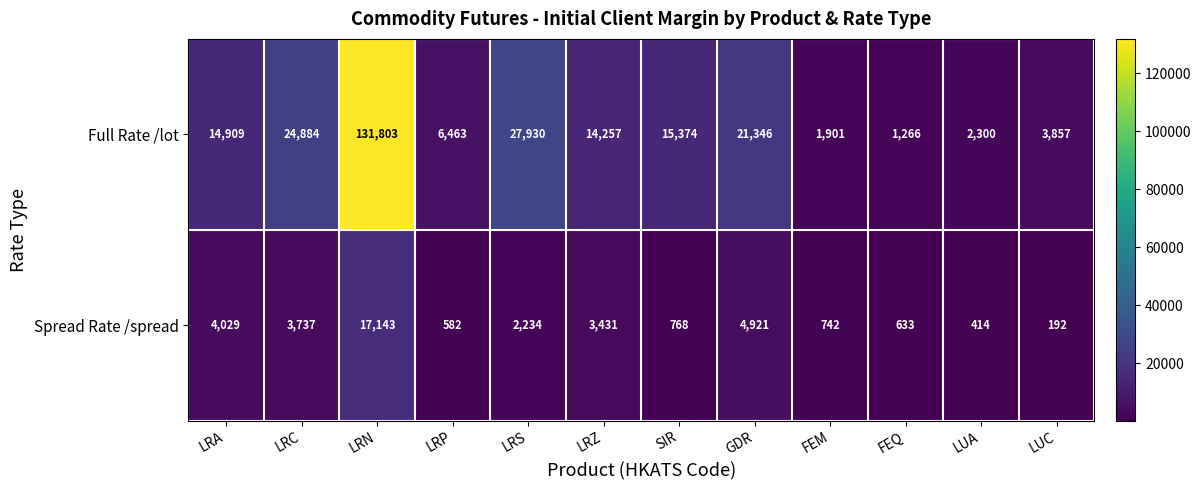

What is the total value across all series at FEM?

2643